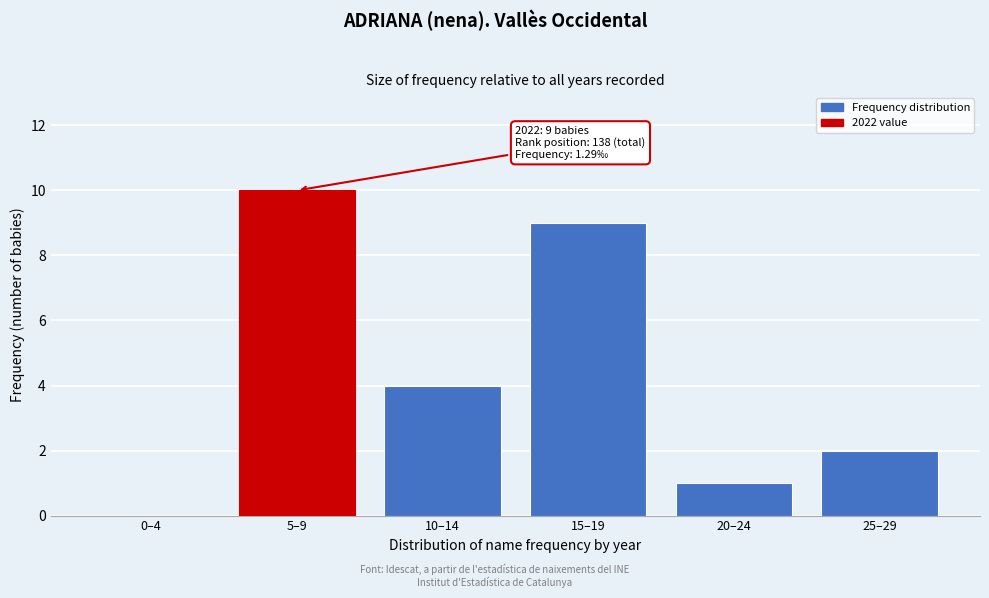

Reading left to right, extract all data points from this chart.

0–4=0	5–9=10	10–14=4	15–19=9	20–24=1	25–29=2